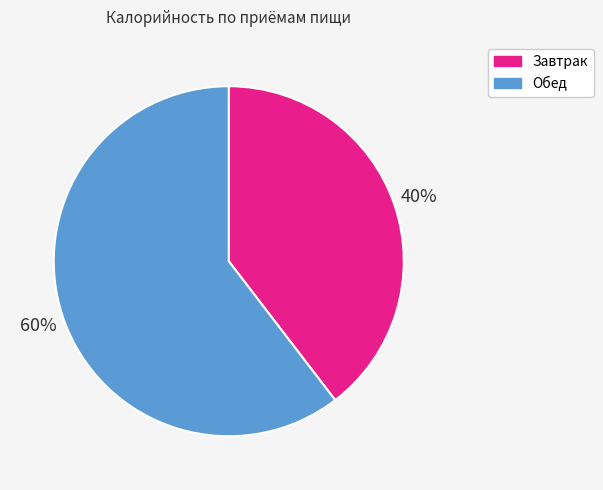

Count the number of slices in the pie.

2